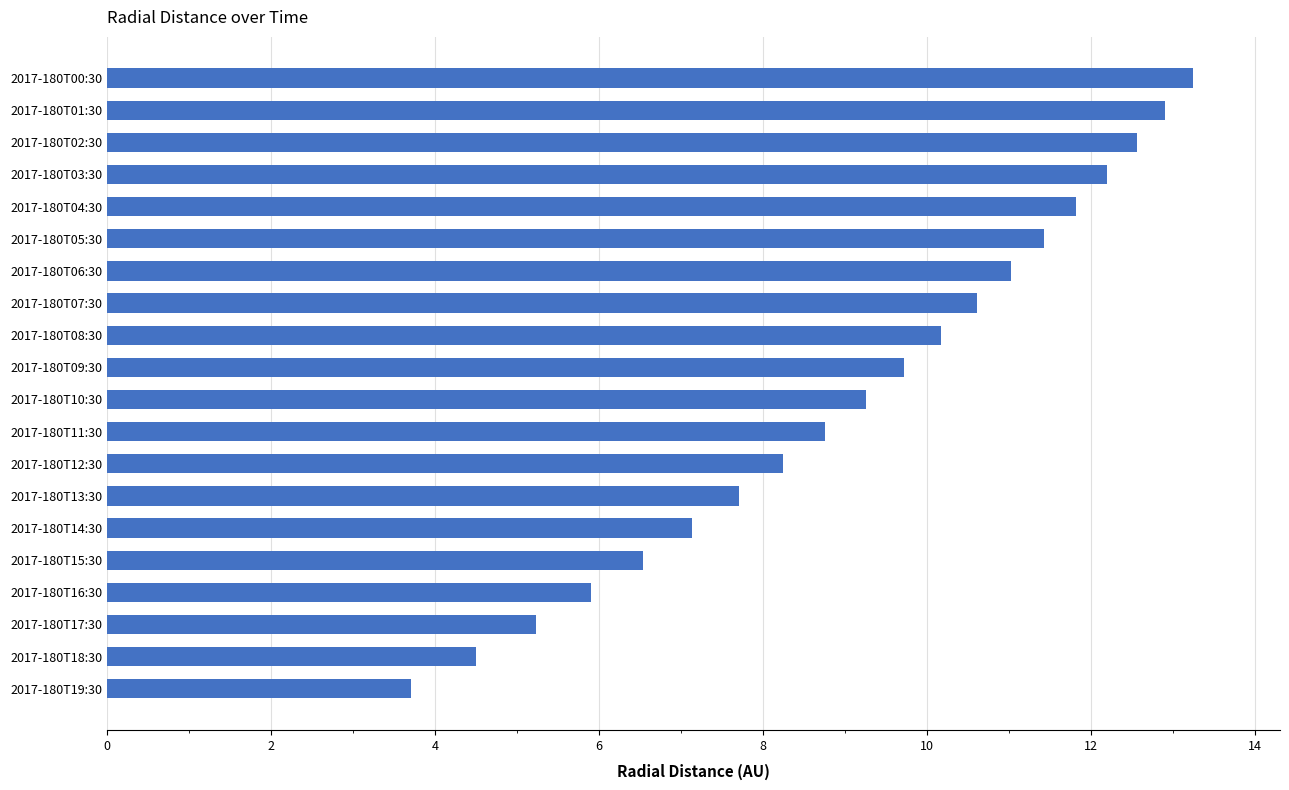

List the labels in order of value, largest first.

2017-180T00:30, 2017-180T01:30, 2017-180T02:30, 2017-180T03:30, 2017-180T04:30, 2017-180T05:30, 2017-180T06:30, 2017-180T07:30, 2017-180T08:30, 2017-180T09:30, 2017-180T10:30, 2017-180T11:30, 2017-180T12:30, 2017-180T13:30, 2017-180T14:30, 2017-180T15:30, 2017-180T16:30, 2017-180T17:30, 2017-180T18:30, 2017-180T19:30